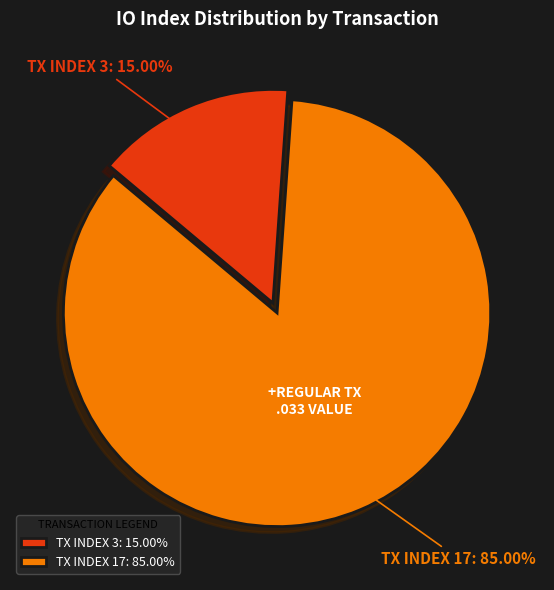

Does TX INDEX 17 account for over 50% of the chart?

Yes